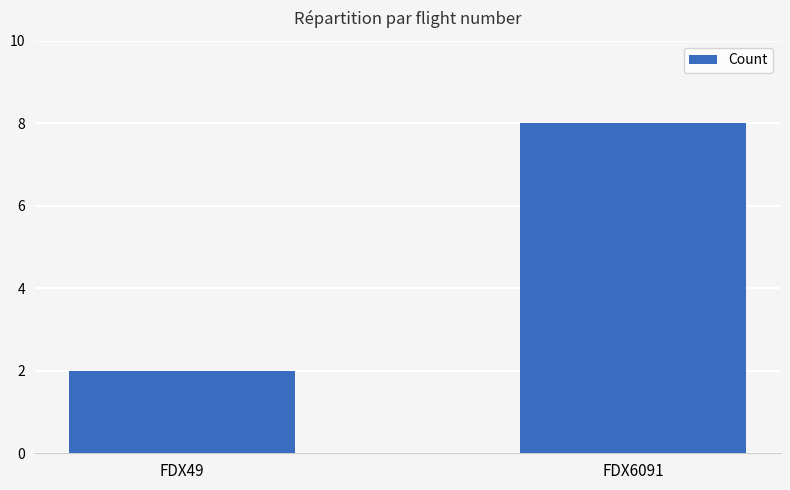

Reading right to left, extract all data points from this chart.

8	2